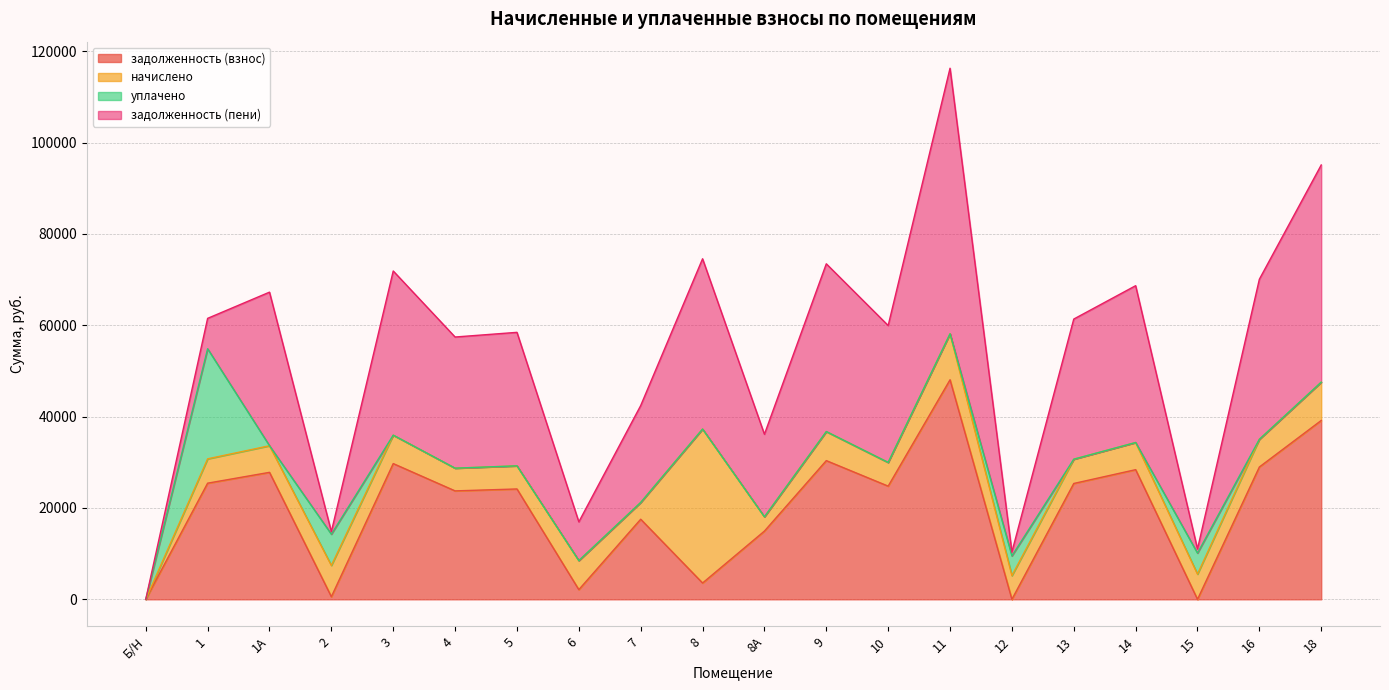

What is the approximate value of задолженность (взнос) at 1?

25435.0